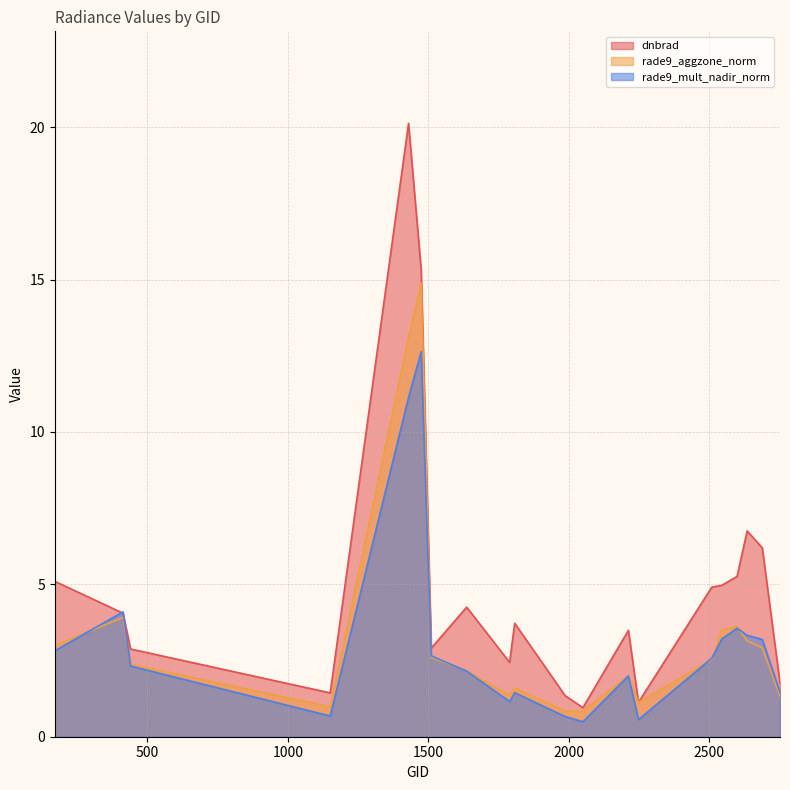

At how many categories does at least one series exceed 18?

1